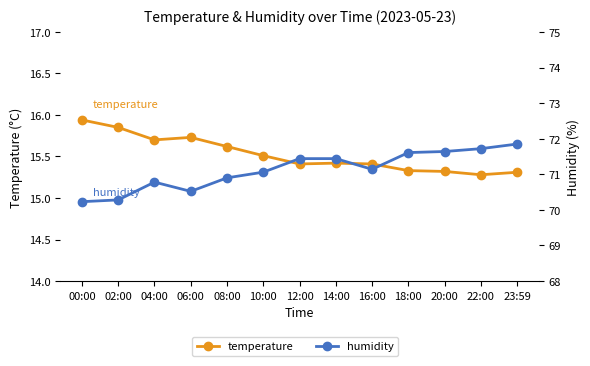

True or false: humidity has more than 1 interior local peaks.

False